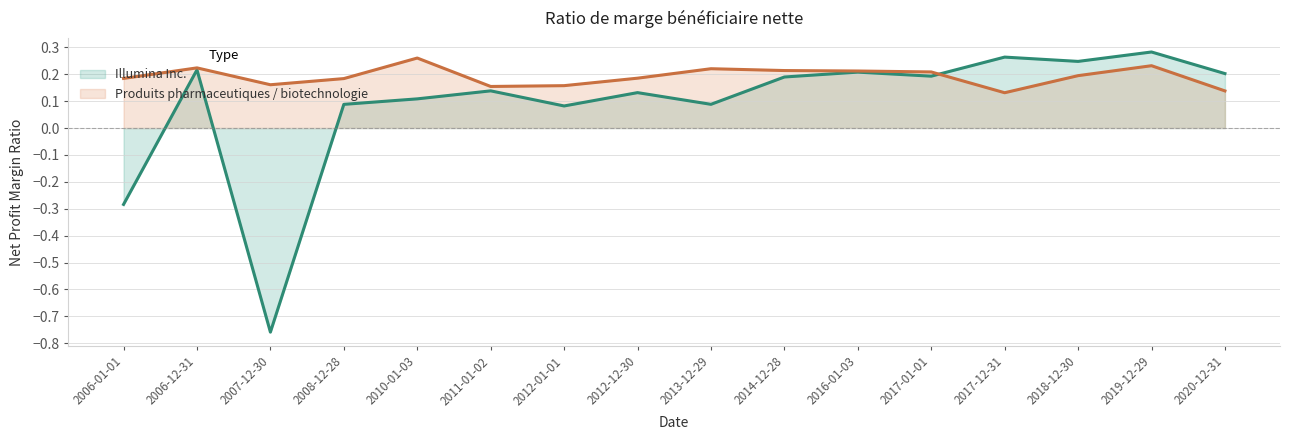

At which label does Illumina Inc. reach its minimum?

2007-12-30